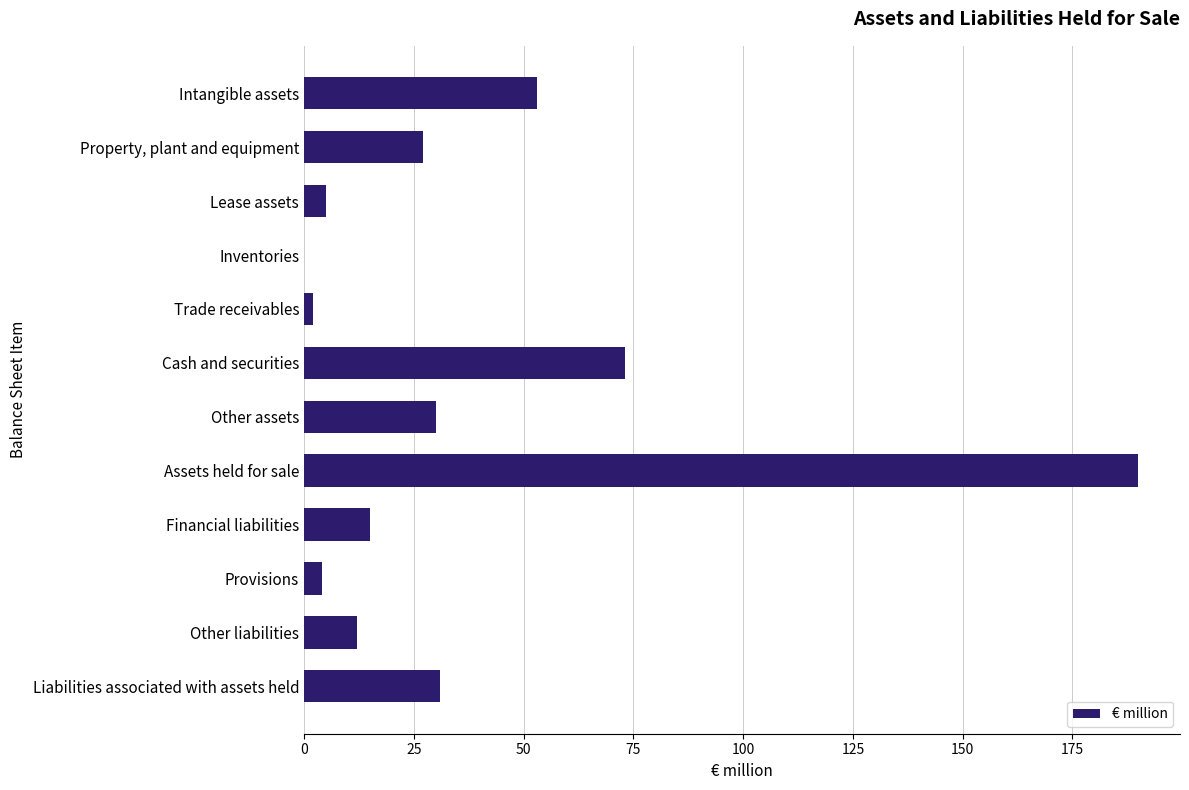

Reading bottom to top, what are all the values shown in this chart?

Liabilities associated with assets held=31	Other liabilities=12	Provisions=4	Financial liabilities=15	Assets held for sale=190	Other assets=30	Cash and securities=73	Trade receivables=2	Inventories=0	Lease assets=5	Property, plant and equipment=27	Intangible assets=53